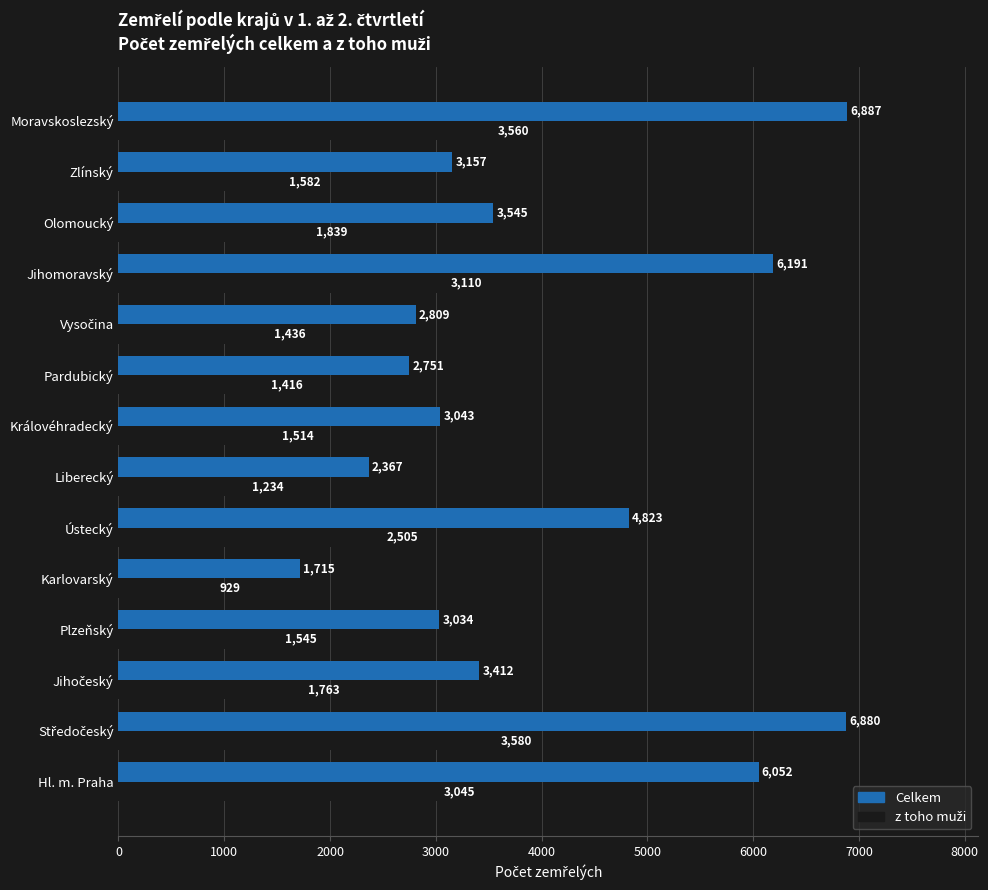

What is the difference between the second highest and minimum values in the Celkem series?

5165